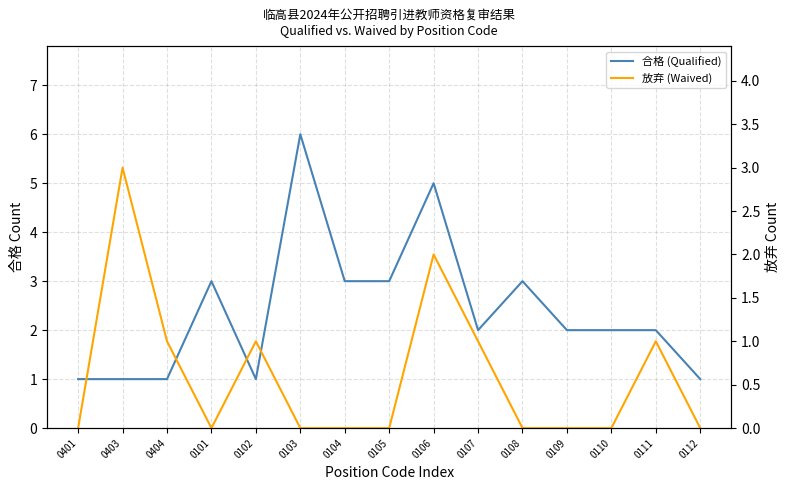

What is the label of the 11th point from the right?

0102